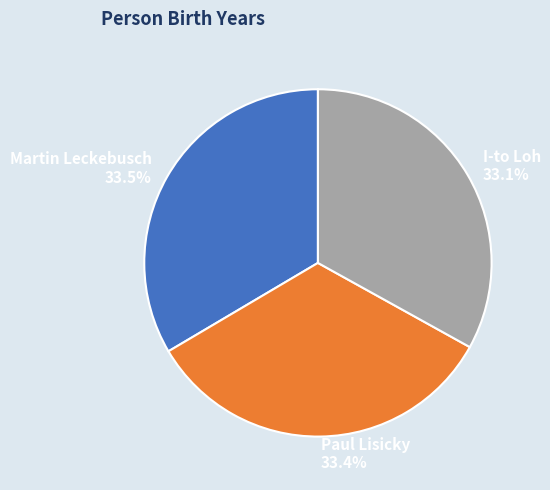

Is there a majority slice in this chart?

No